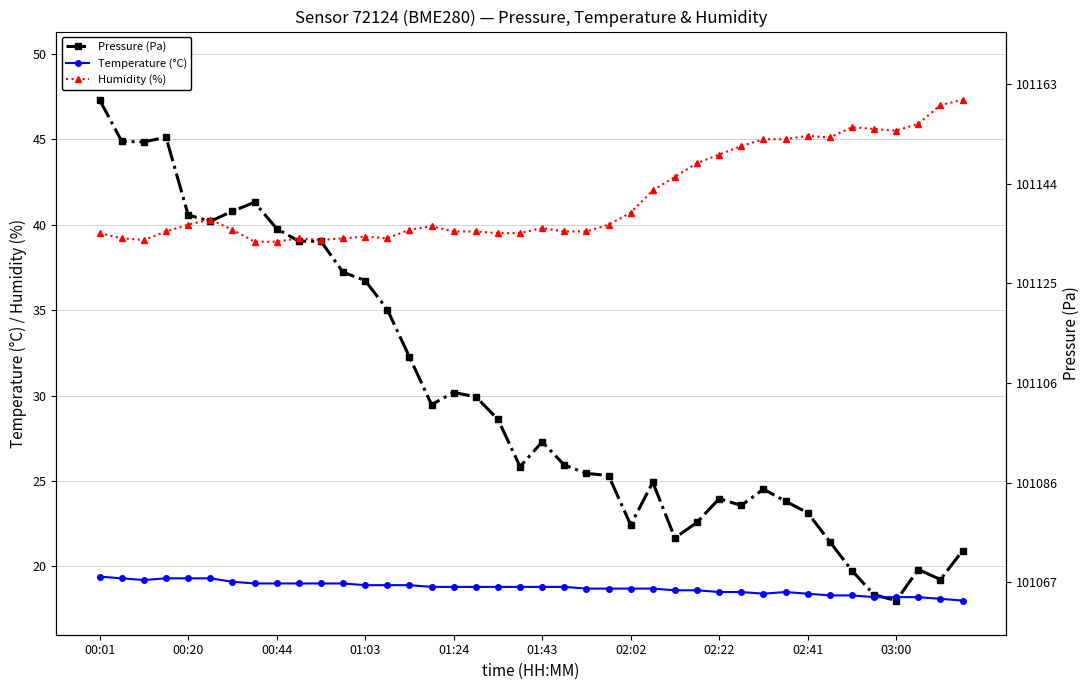

What is the maximum value shown in the chart?

47.3